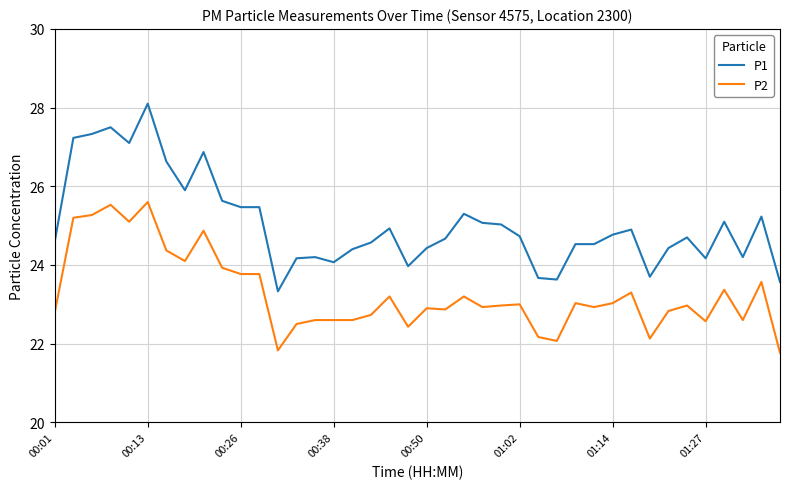

Which series has the largest total across all categories?

P1